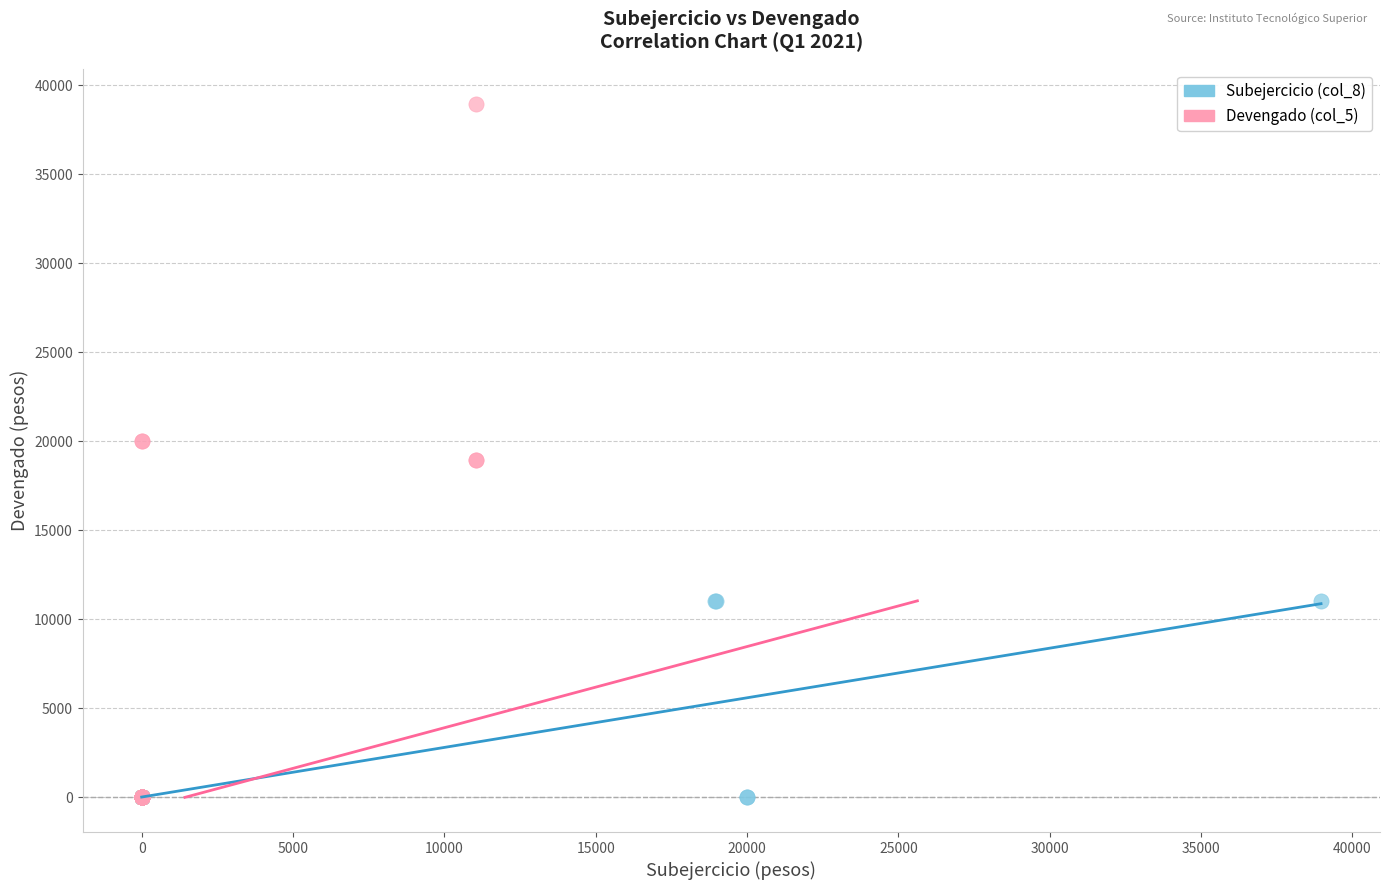

Which series has the largest Y range (max minus min)?

Devengado (col_5)